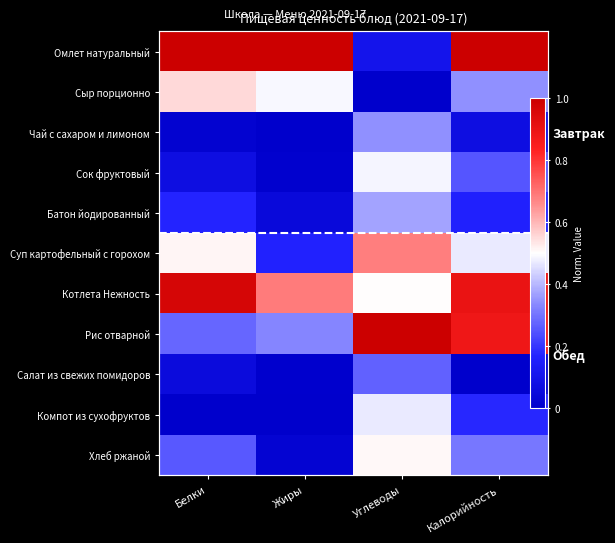

What is the sum of the Салат из свежих помидоров values at Белки and Углеводы?

0.3